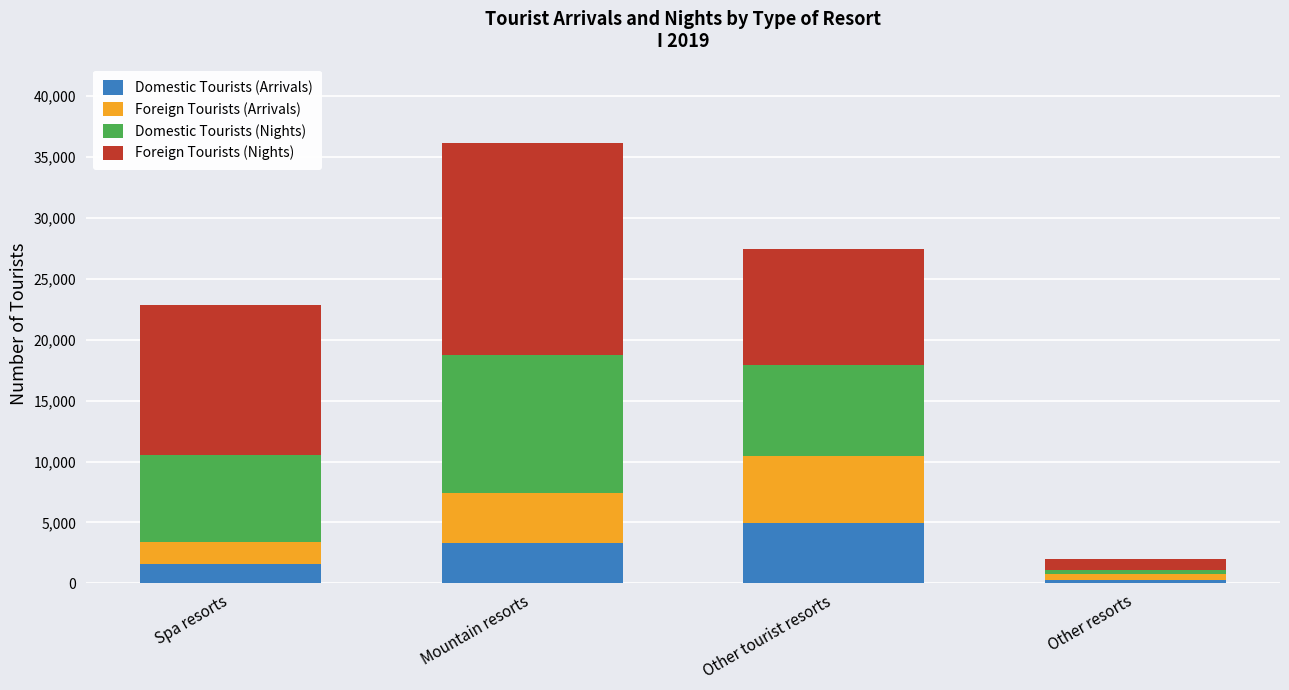

At which label does Domestic Tourists (Arrivals) reach its minimum?

Other resorts